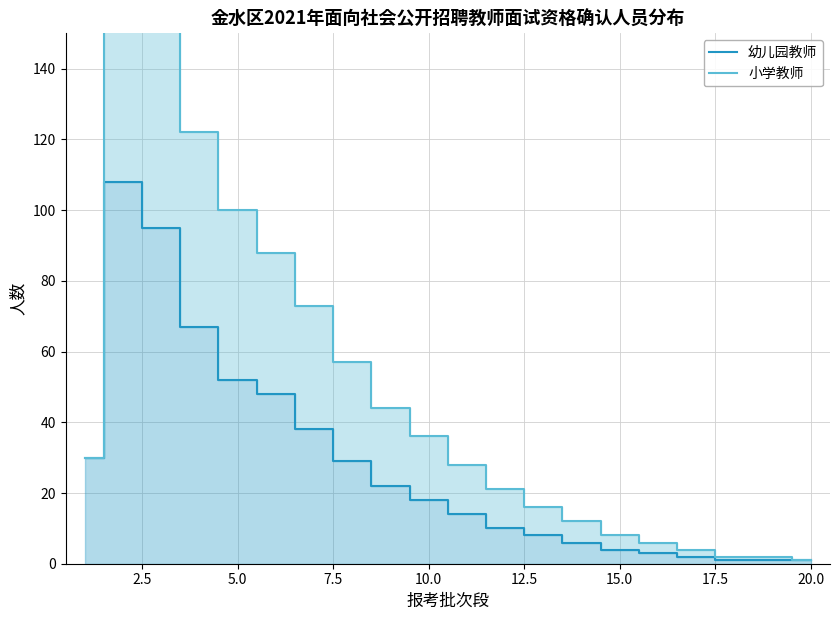

List the series in order of their peak value, lowest first.

幼儿园教师, 小学教师